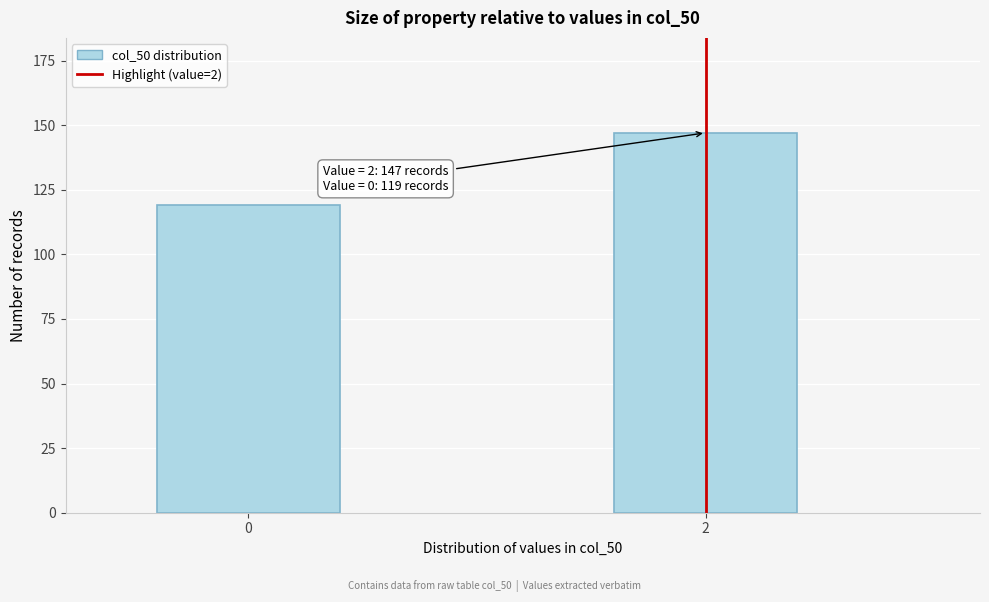

Reading right to left, list all the values displayed in this chart.

2=147	0=119